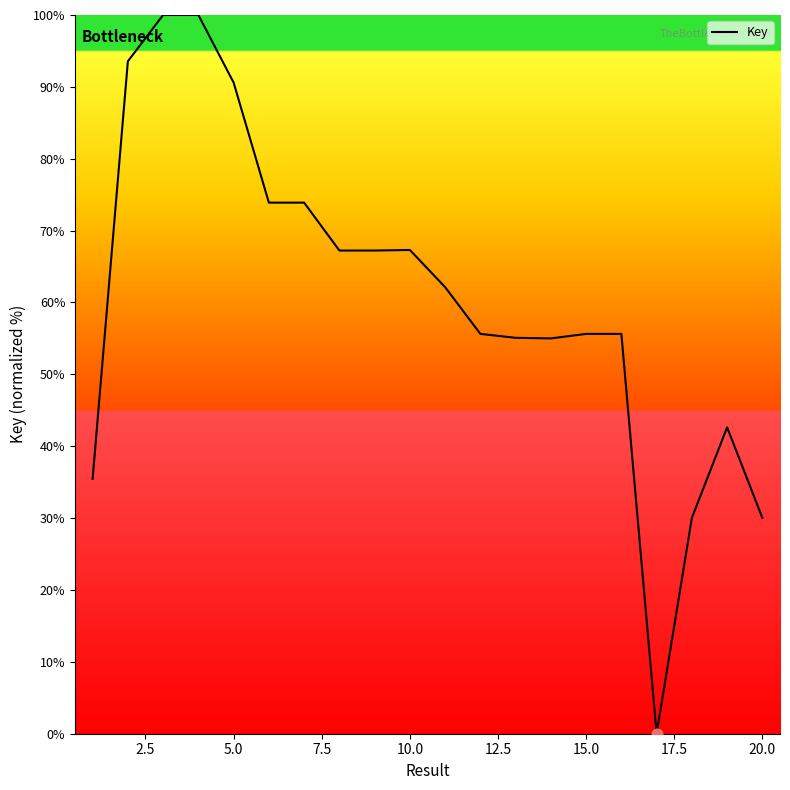

What is the greatest value displayed?

100.0